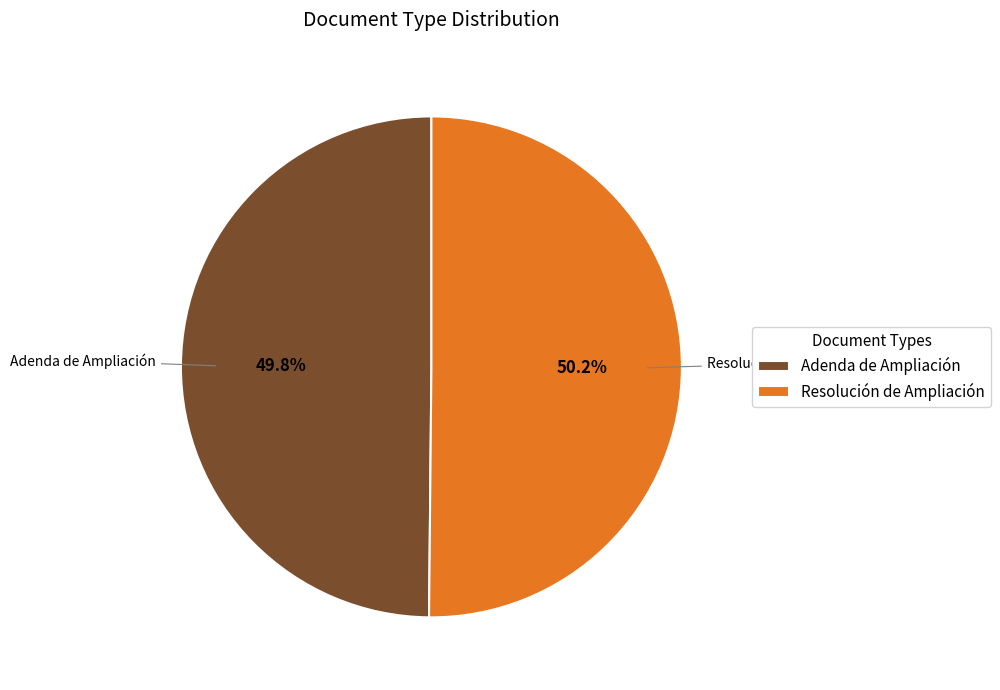

Approximately how many times larger is the value at Resolución de Ampliación compared to Adenda de Ampliación?

1.0